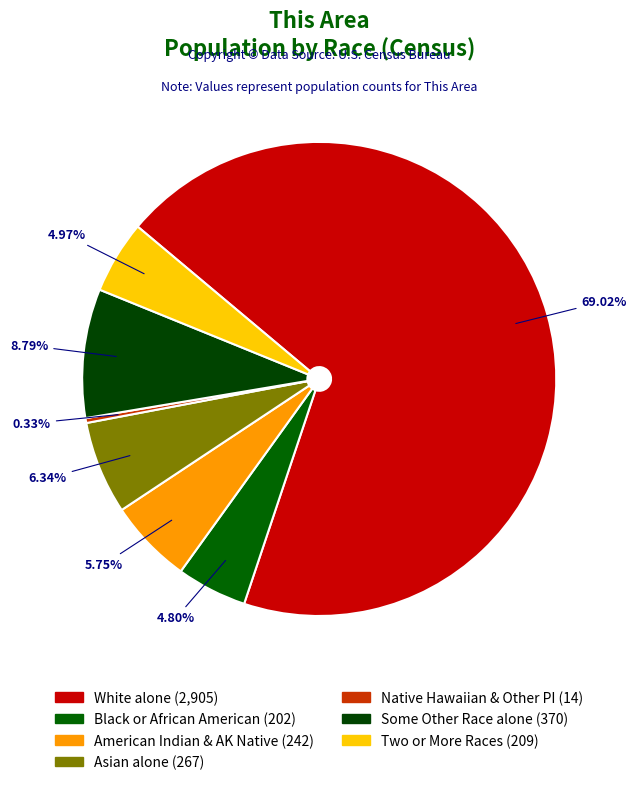

Which slice is the largest?

White alone